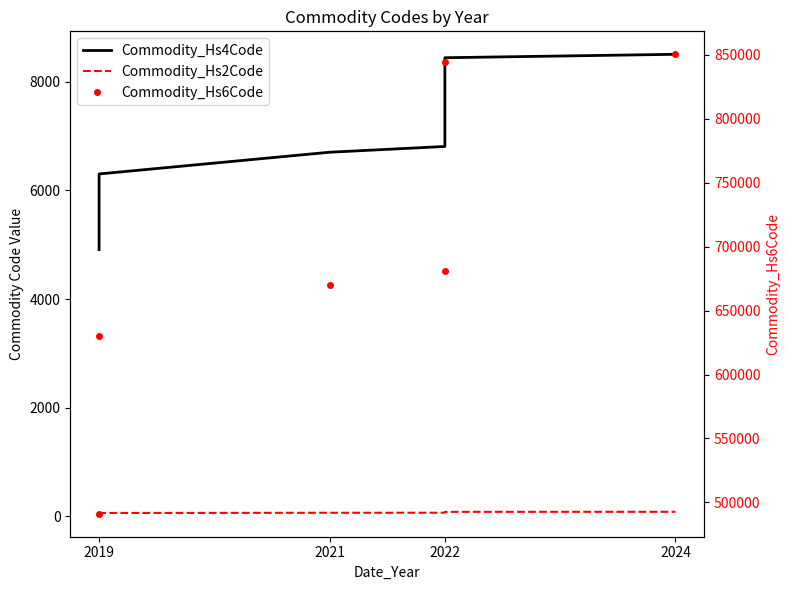

List the series in order of their peak value, highest first.

Commodity_Hs6Code, Commodity_Hs4Code, Commodity_Hs2Code